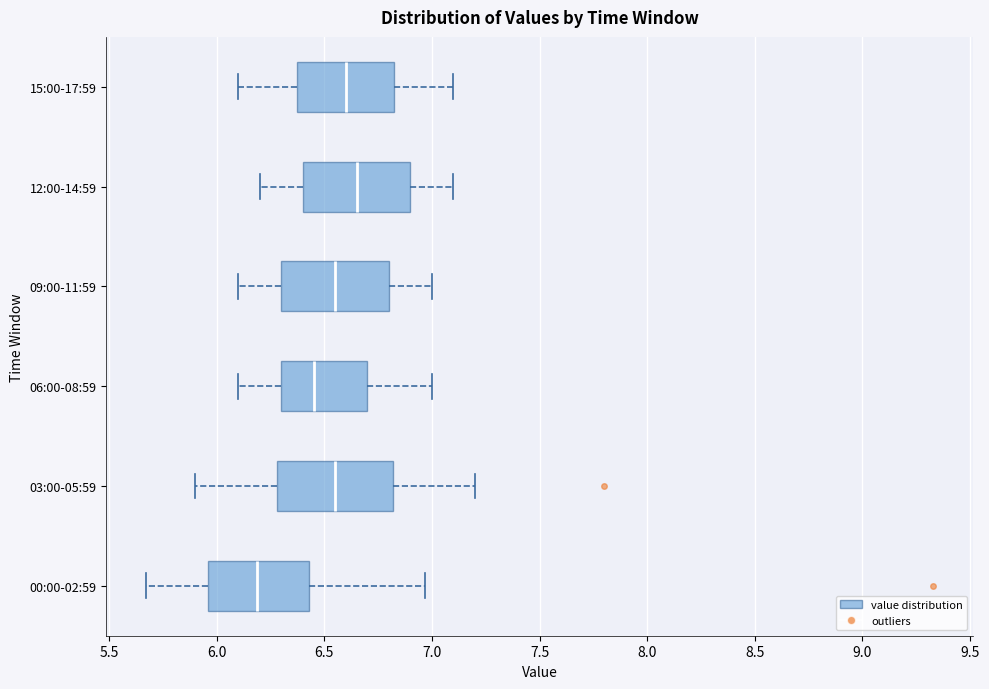

Which box's median line is the furthest to the right?

12:00-14:59